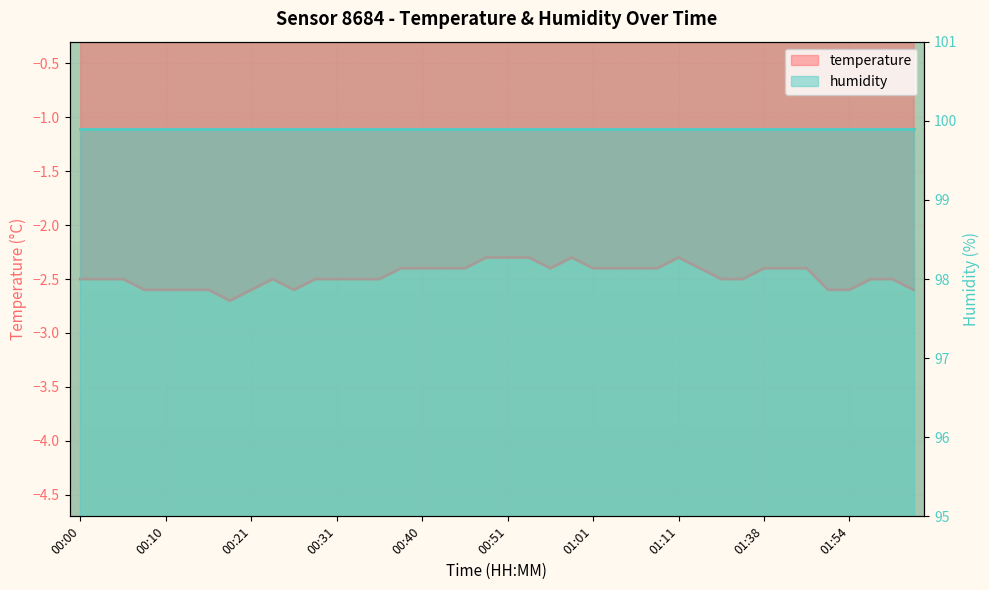

List the labels in order of value, smallest first.

00:18, 00:08, 00:10, 00:13, 00:16, 00:21, 00:26, 01:50, 01:54, 02:02, 00:00, 00:03, 00:05, 00:23, 00:28, 00:31, 00:33, 00:35, 01:16, 01:18, 01:56, 01:59, 00:38, 00:40, 00:43, 00:46, 00:56, 01:01, 01:03, 01:06, 01:08, 01:13, 01:38, 01:41, 01:47, 00:48, 00:51, 00:53, 00:59, 01:11